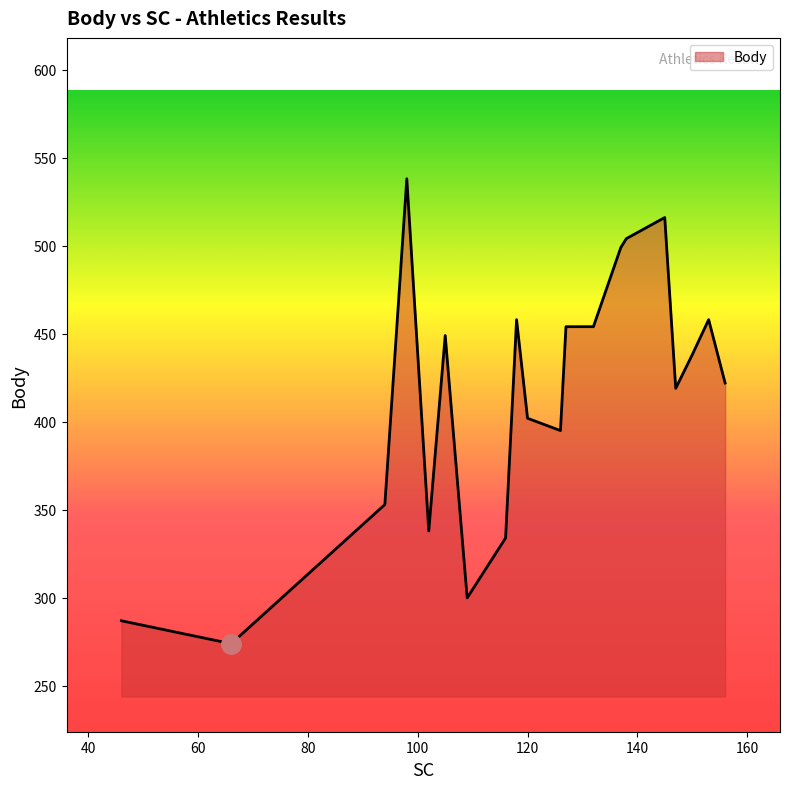

What is the difference between the maximum and minimum values?

264